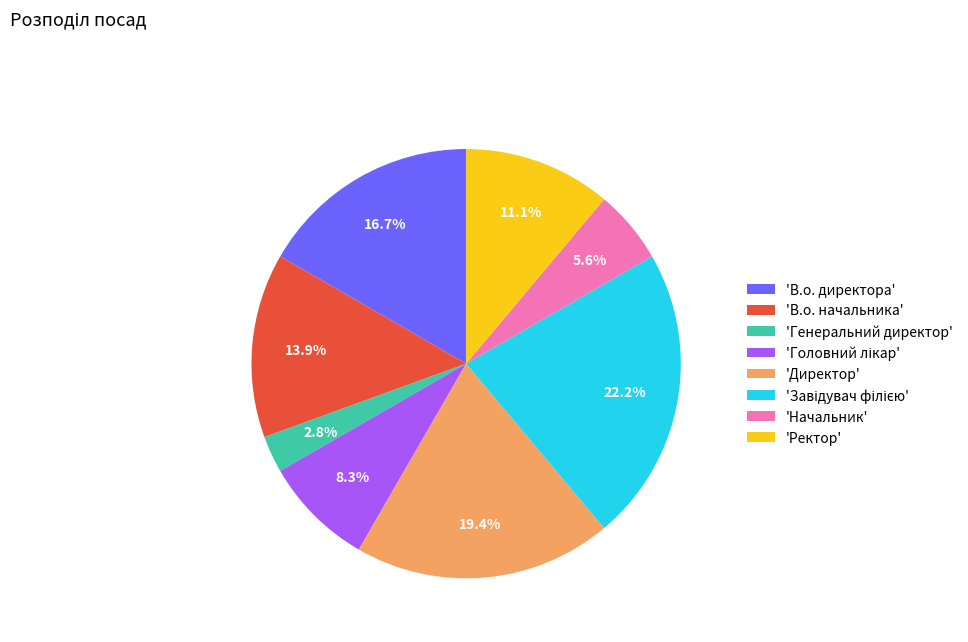

Which category has the smallest portion of the pie?

'Генеральний директор'